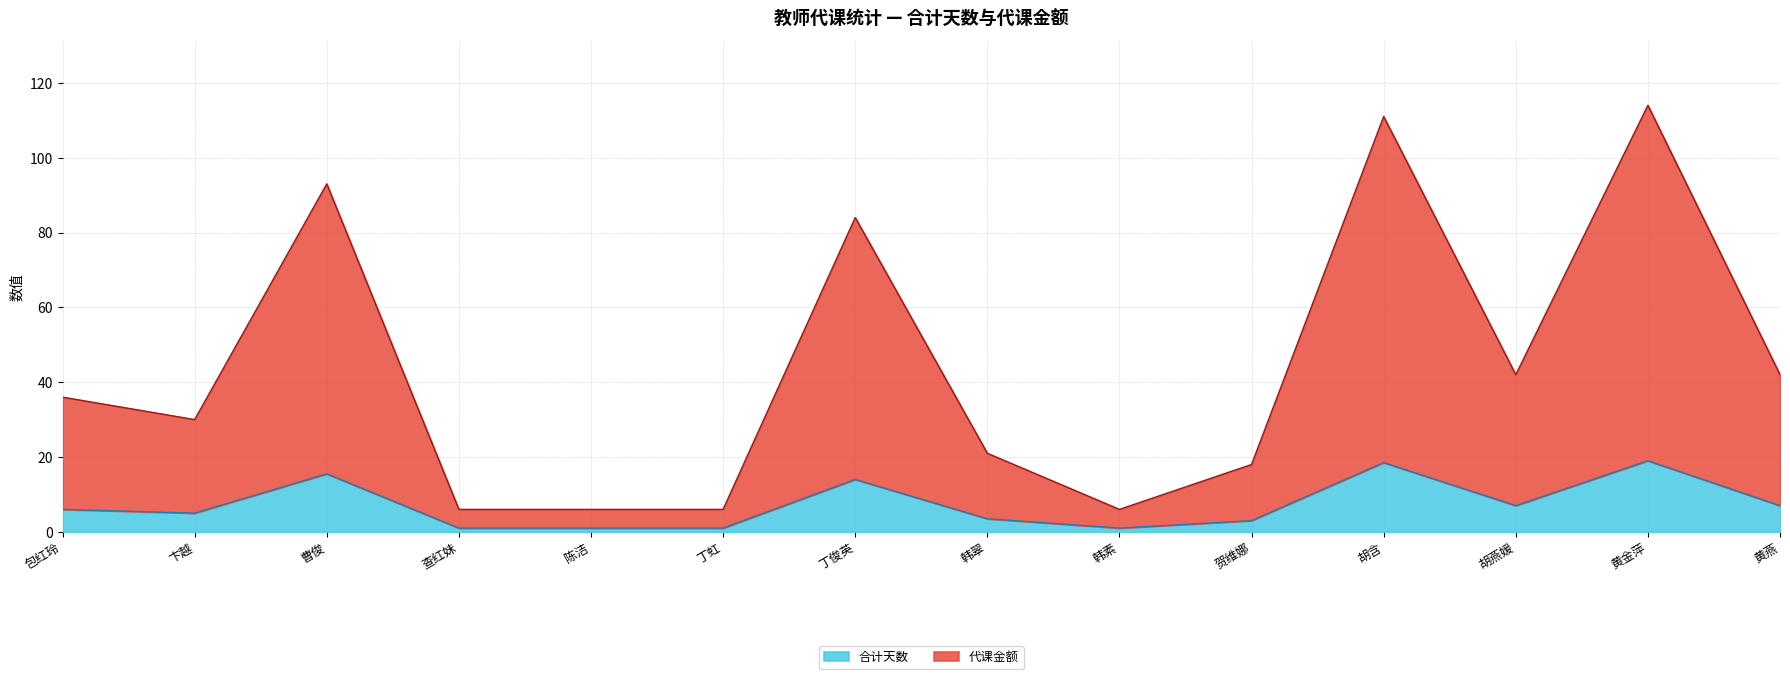

What is the spread (max minus min) of values at 查红妹?

5.0